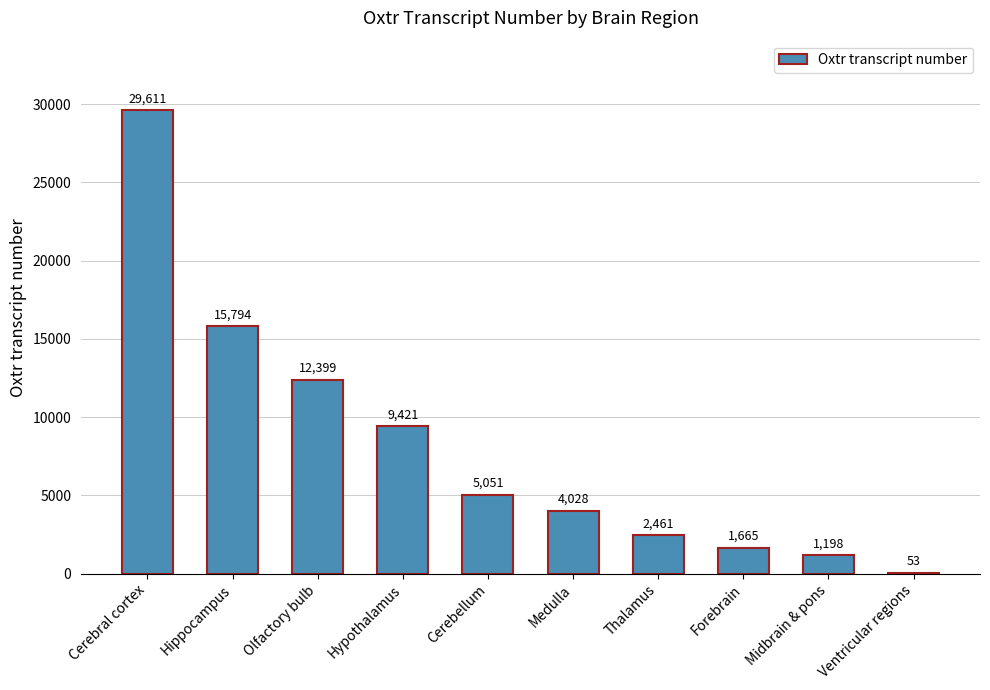

What is the sum of all values?

81681